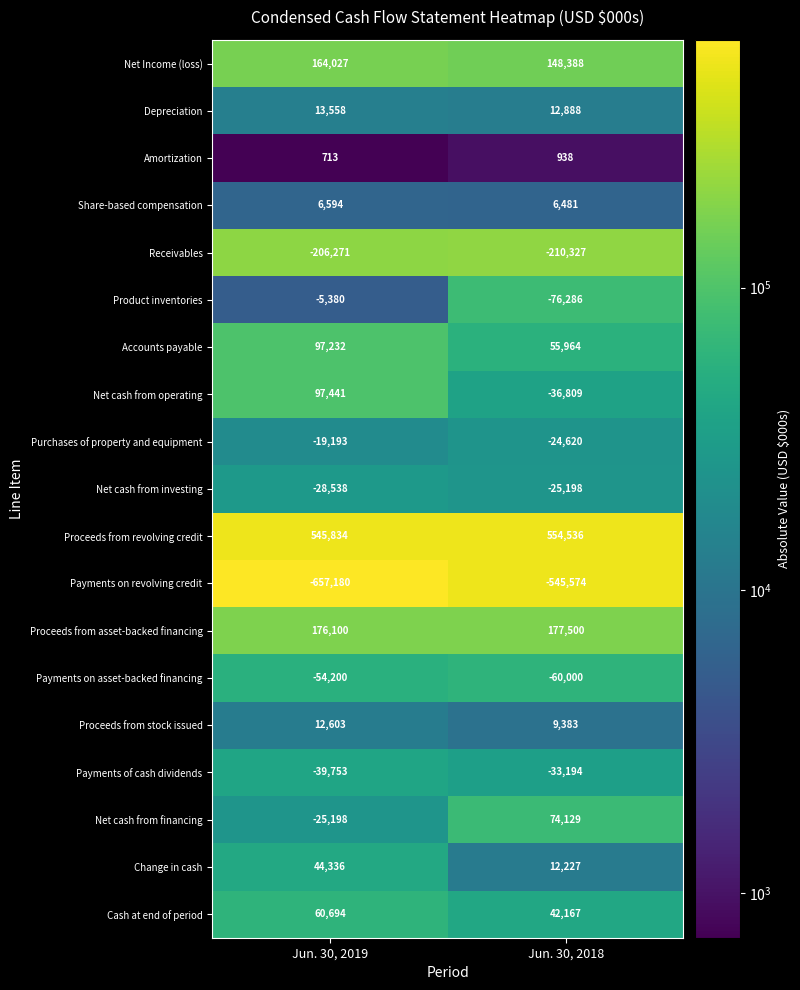

Which series has the widest spread of values?

Net cash from operating